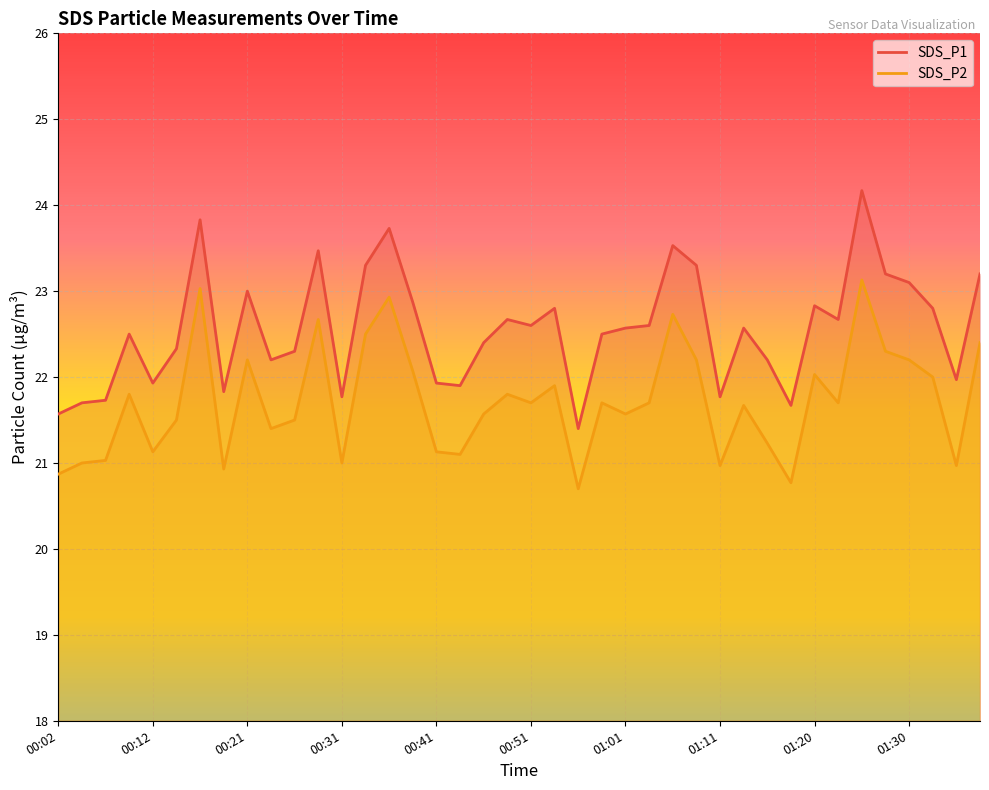

At which category does SDS_P1 reach its first local peak?

00:09